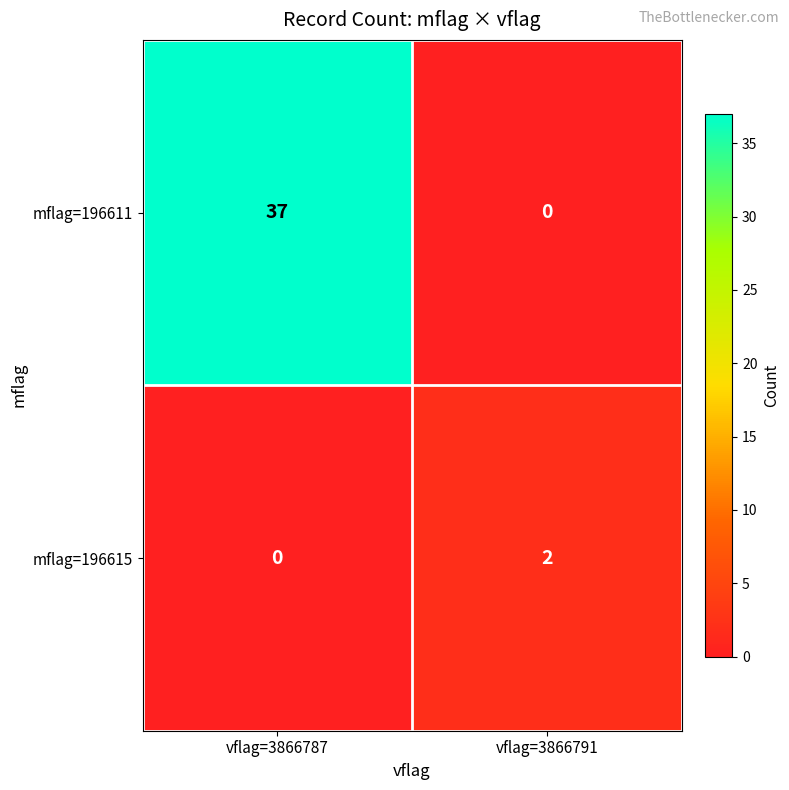

Reading left to right, extract all data points from this chart.

mflag=196611: vflag=3866787=37	vflag=3866791=0
mflag=196615: vflag=3866787=0	vflag=3866791=2